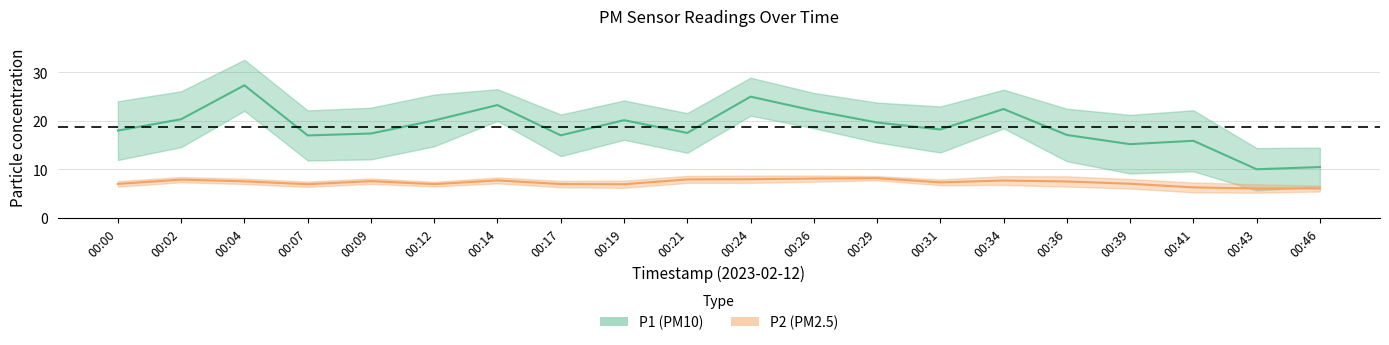

At 00:00, list the series in order from smallest to largest.

P2, P1